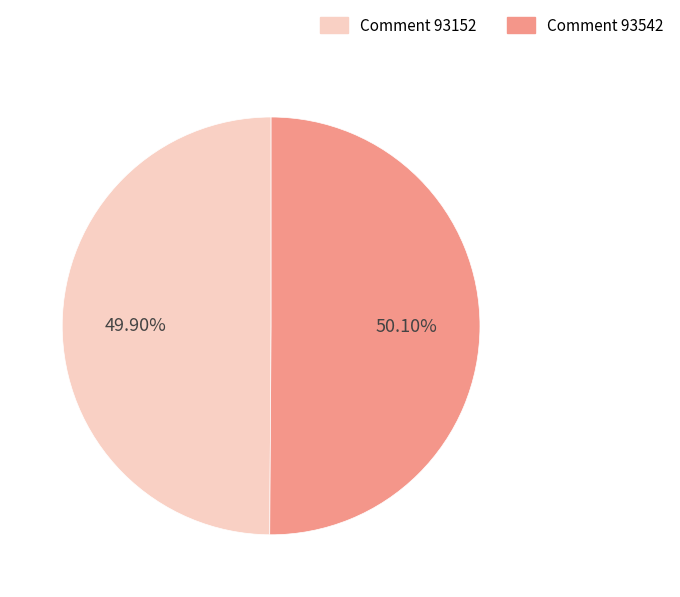

Approximately how many times larger is the value at Comment 93542 compared to Comment 93152?

1.0